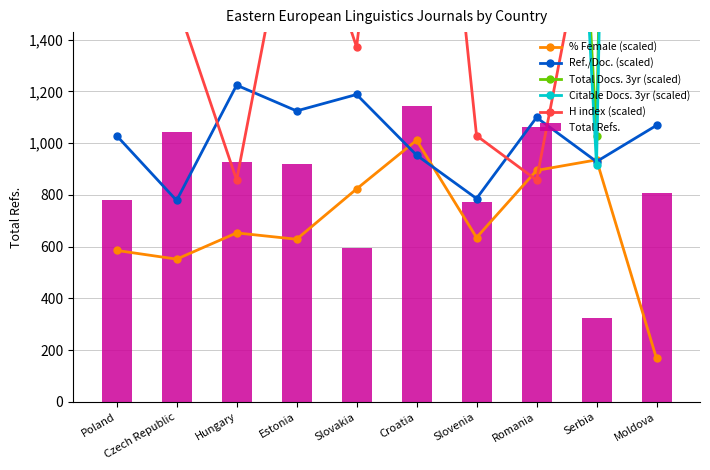

Rank the series by their maximum value, from lowest to highest.

% Female (scaled), Total Refs., Ref./Doc. (scaled), H index (scaled), Citable Docs. 3yr (scaled), Total Docs. 3yr (scaled)